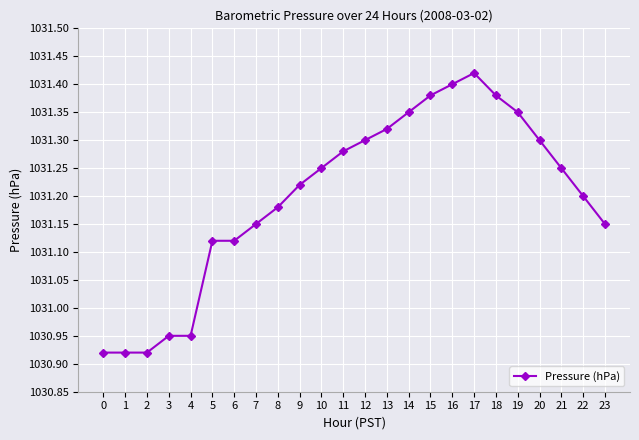

Is it true that the value at 17 is 1031.4?

True